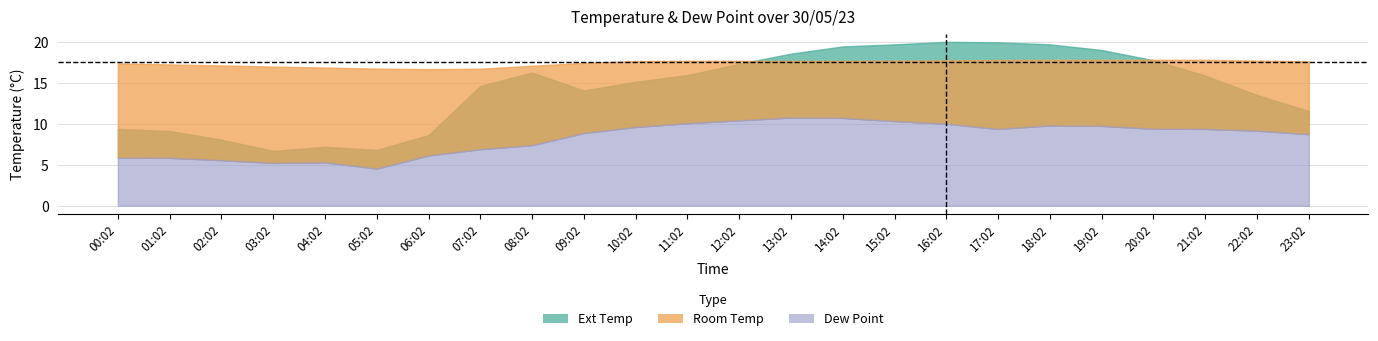

What is the value of the Ext Temp point at the 1st from the left?

9.4